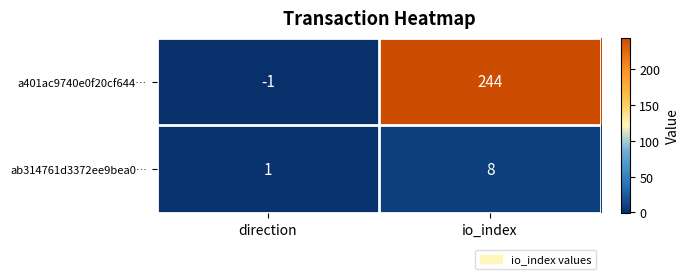

The a401ac9740e0f20cf644… series shows 410 at io_index. True or false?

False